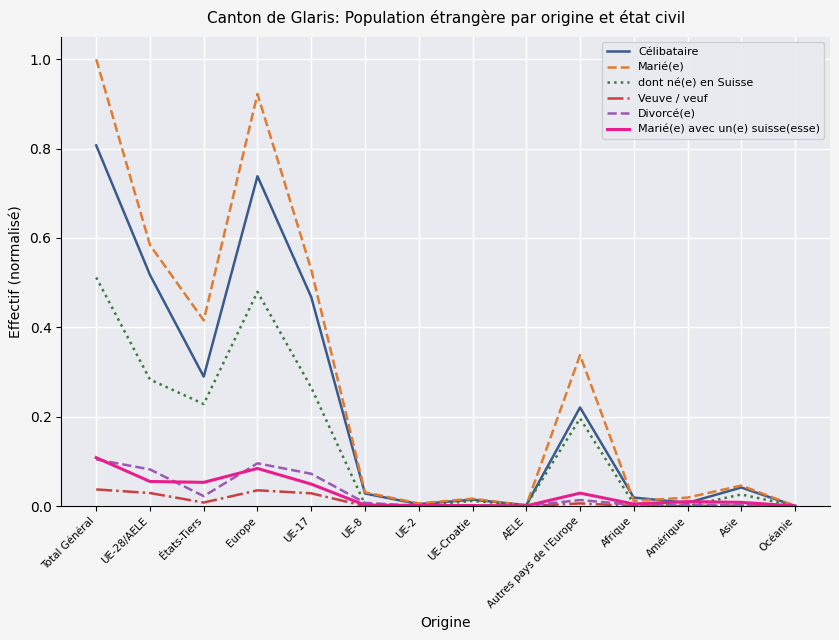

What position from the right is UE-Croatie?

7